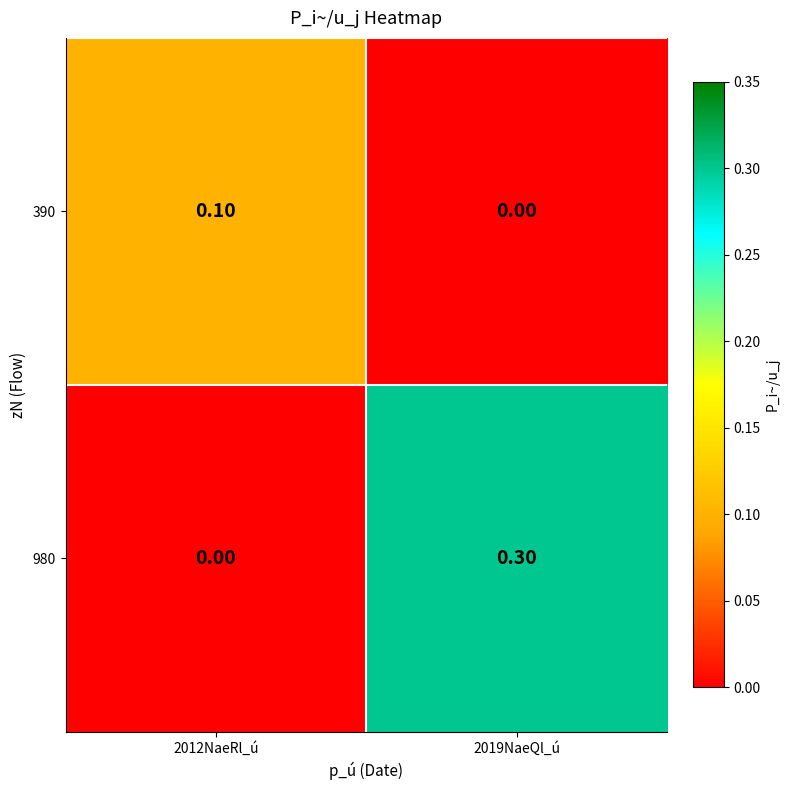

What is the total value across all series at 2019NaeQl_ú?

0.3